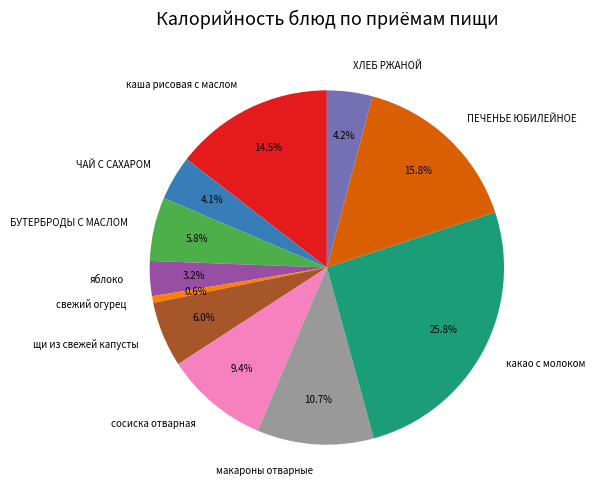

Which has a higher value, свежий огурец or макароны отварные?

макароны отварные